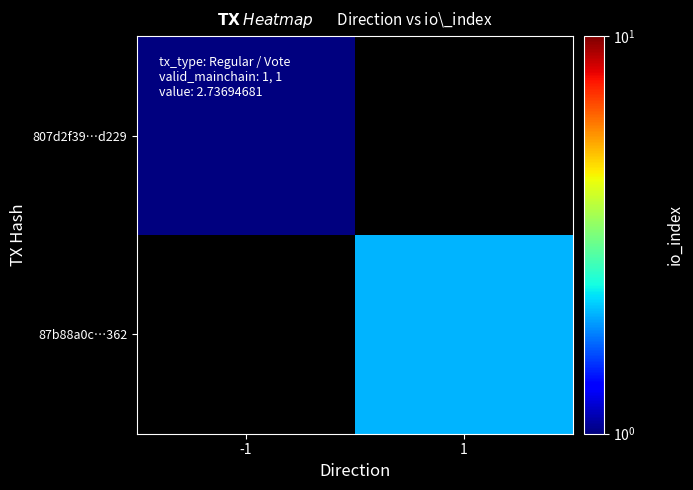

What value does the 807d2f39…d229 series have at -1?

1.0